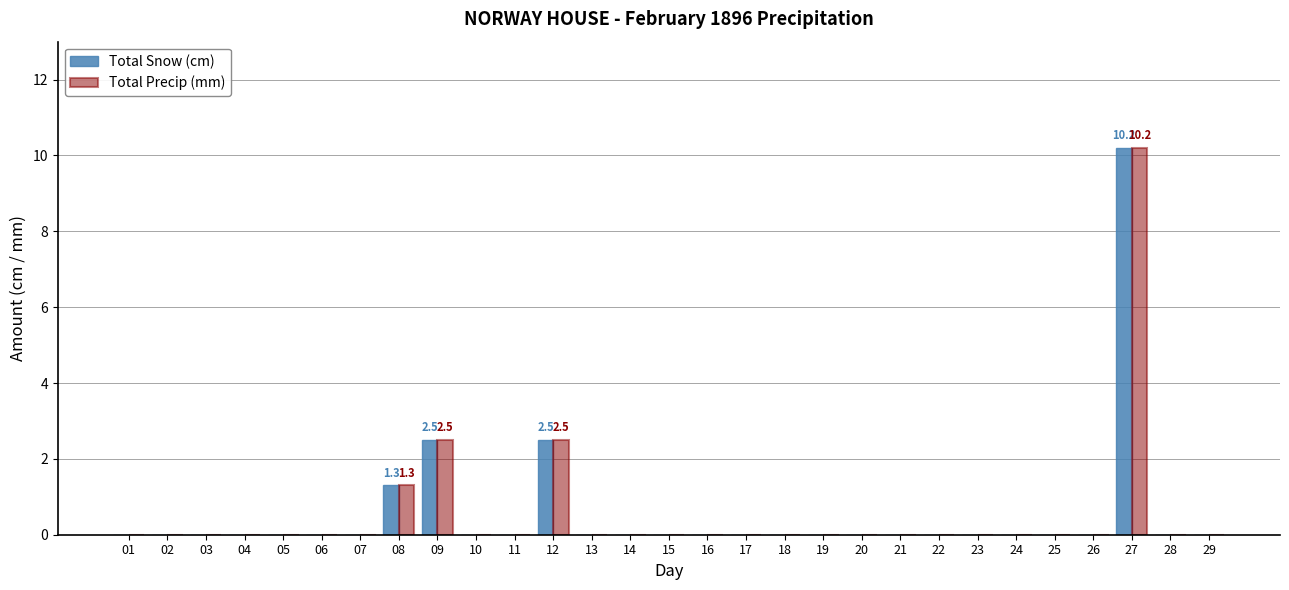

How many series are shown in this chart?

2